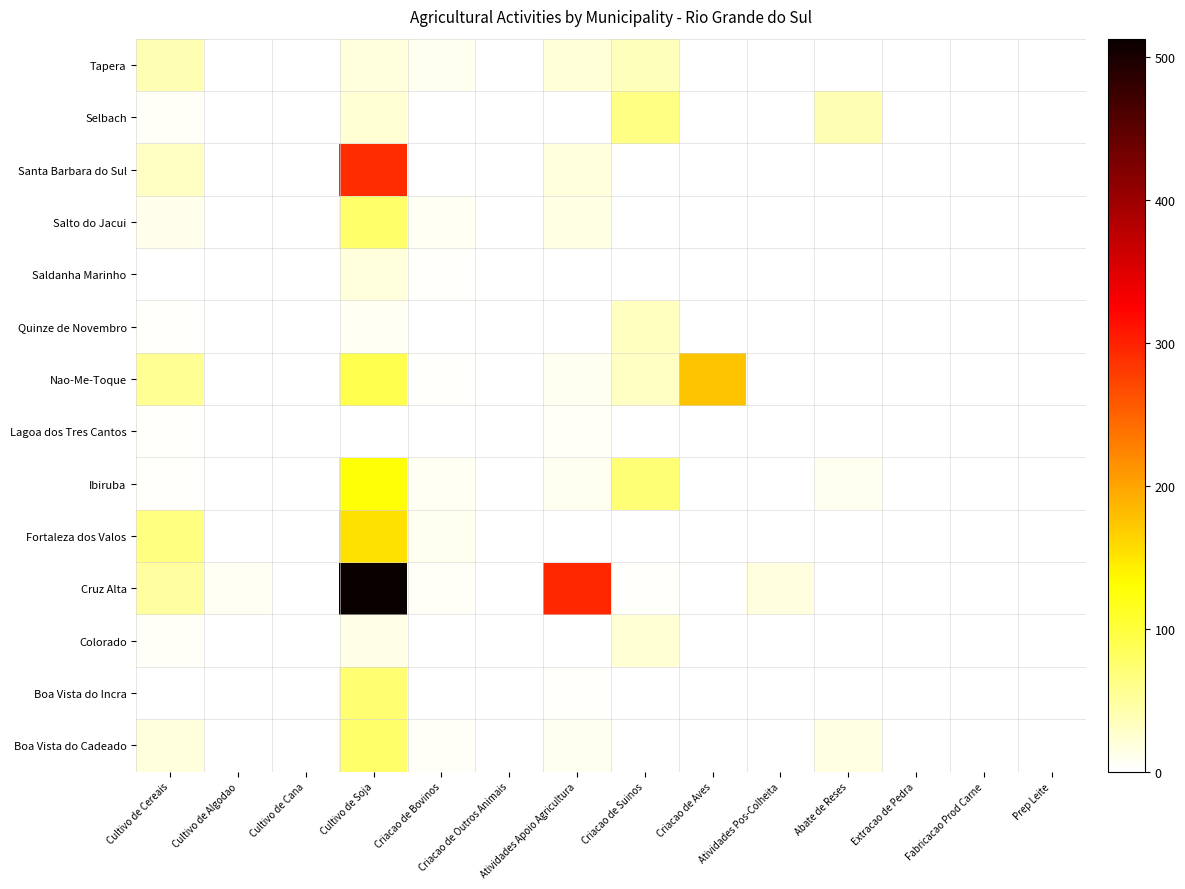

Reading right to left, transcribe all the data shown in this chart.

Boa Vista do Cadeado: Prep Leite=0	Fabricacao Prod Carne=0	Extracao de Pedra=0	Abate de Reses=16	Atividades Pos-Colheita=0	Criacao de Aves=0	Criacao de Suinos=0	Atividades Apoio Agricultura=10	Criacao de Outros Animais=0	Criacao de Bovinos=5	Cultivo de Soja=77	Cultivo de Cana=0	Cultivo de Algodao=0	Cultivo de Cereais=20
Boa Vista do Incra: Prep Leite=0	Fabricacao Prod Carne=0	Extracao de Pedra=0	Abate de Reses=0	Atividades Pos-Colheita=0	Criacao de Aves=0	Criacao de Suinos=0	Atividades Apoio Agricultura=3	Criacao de Outros Animais=0	Criacao de Bovinos=1	Cultivo de Soja=73	Cultivo de Cana=0	Cultivo de Algodao=0	Cultivo de Cereais=0
Colorado: Prep Leite=0	Fabricacao Prod Carne=0	Extracao de Pedra=0	Abate de Reses=0	Atividades Pos-Colheita=0	Criacao de Aves=0	Criacao de Suinos=24	Atividades Apoio Agricultura=2	Criacao de Outros Animais=0	Criacao de Bovinos=0	Cultivo de Soja=13	Cultivo de Cana=0	Cultivo de Algodao=0	Cultivo de Cereais=5
Cruz Alta: Prep Leite=0	Fabricacao Prod Carne=0	Extracao de Pedra=0	Abate de Reses=0	Atividades Pos-Colheita=17	Criacao de Aves=2	Criacao de Suinos=4	Atividades Apoio Agricultura=296	Criacao de Outros Animais=1	Criacao de Bovinos=6	Cultivo de Soja=513	Cultivo de Cana=0	Cultivo de Algodao=8	Cultivo de Cereais=49
Fortaleza dos Valos: Prep Leite=0	Fabricacao Prod Carne=0	Extracao de Pedra=0	Abate de Reses=0	Atividades Pos-Colheita=0	Criacao de Aves=0	Criacao de Suinos=0	Atividades Apoio Agricultura=2	Criacao de Outros Animais=0	Criacao de Bovinos=10	Cultivo de Soja=154	Cultivo de Cana=0	Cultivo de Algodao=0	Cultivo de Cereais=65
Ibiruba: Prep Leite=0	Fabricacao Prod Carne=0	Extracao de Pedra=0	Abate de Reses=9	Atividades Pos-Colheita=0	Criacao de Aves=0	Criacao de Suinos=72	Atividades Apoio Agricultura=10	Criacao de Outros Animais=0	Criacao de Bovinos=7	Cultivo de Soja=128	Cultivo de Cana=0	Cultivo de Algodao=0	Cultivo de Cereais=4
Lagoa dos Tres Cantos: Prep Leite=0	Fabricacao Prod Carne=0	Extracao de Pedra=0	Abate de Reses=0	Atividades Pos-Colheita=0	Criacao de Aves=0	Criacao de Suinos=0	Atividades Apoio Agricultura=5	Criacao de Outros Animais=0	Criacao de Bovinos=2	Cultivo de Soja=2	Cultivo de Cana=0	Cultivo de Algodao=0	Cultivo de Cereais=4
Nao-Me-Toque: Prep Leite=0	Fabricacao Prod Carne=0	Extracao de Pedra=0	Abate de Reses=0	Atividades Pos-Colheita=0	Criacao de Aves=176	Criacao de Suinos=31	Atividades Apoio Agricultura=10	Criacao de Outros Animais=0	Criacao de Bovinos=4	Cultivo de Soja=92	Cultivo de Cana=0	Cultivo de Algodao=0	Cultivo de Cereais=56
Quinze de Novembro: Prep Leite=0	Fabricacao Prod Carne=0	Extracao de Pedra=0	Abate de Reses=1	Atividades Pos-Colheita=0	Criacao de Aves=0	Criacao de Suinos=33	Atividades Apoio Agricultura=0	Criacao de Outros Animais=0	Criacao de Bovinos=1	Cultivo de Soja=8	Cultivo de Cana=0	Cultivo de Algodao=0	Cultivo de Cereais=4
Saldanha Marinho: Prep Leite=0	Fabricacao Prod Carne=0	Extracao de Pedra=0	Abate de Reses=0	Atividades Pos-Colheita=0	Criacao de Aves=0	Criacao de Suinos=0	Atividades Apoio Agricultura=0	Criacao de Outros Animais=0	Criacao de Bovinos=4	Cultivo de Soja=20	Cultivo de Cana=0	Cultivo de Algodao=0	Cultivo de Cereais=0
Salto do Jacui: Prep Leite=0	Fabricacao Prod Carne=0	Extracao de Pedra=0	Abate de Reses=0	Atividades Pos-Colheita=0	Criacao de Aves=0	Criacao de Suinos=0	Atividades Apoio Agricultura=15	Criacao de Outros Animais=0	Criacao de Bovinos=7	Cultivo de Soja=77	Cultivo de Cana=0	Cultivo de Algodao=0	Cultivo de Cereais=11
Santa Barbara do Sul: Prep Leite=0	Fabricacao Prod Carne=0	Extracao de Pedra=0	Abate de Reses=0	Atividades Pos-Colheita=0	Criacao de Aves=0	Criacao de Suinos=0	Atividades Apoio Agricultura=19	Criacao de Outros Animais=1	Criacao de Bovinos=0	Cultivo de Soja=291	Cultivo de Cana=0	Cultivo de Algodao=0	Cultivo de Cereais=31
Selbach: Prep Leite=0	Fabricacao Prod Carne=0	Extracao de Pedra=0	Abate de Reses=40	Atividades Pos-Colheita=0	Criacao de Aves=0	Criacao de Suinos=64	Atividades Apoio Agricultura=1	Criacao de Outros Animais=0	Criacao de Bovinos=0	Cultivo de Soja=23	Cultivo de Cana=0	Cultivo de Algodao=0	Cultivo de Cereais=6
Tapera: Prep Leite=0	Fabricacao Prod Carne=0	Extracao de Pedra=0	Abate de Reses=0	Atividades Pos-Colheita=0	Criacao de Aves=0	Criacao de Suinos=35	Atividades Apoio Agricultura=21	Criacao de Outros Animais=0	Criacao de Bovinos=9	Cultivo de Soja=20	Cultivo de Cana=2	Cultivo de Algodao=0	Cultivo de Cereais=40